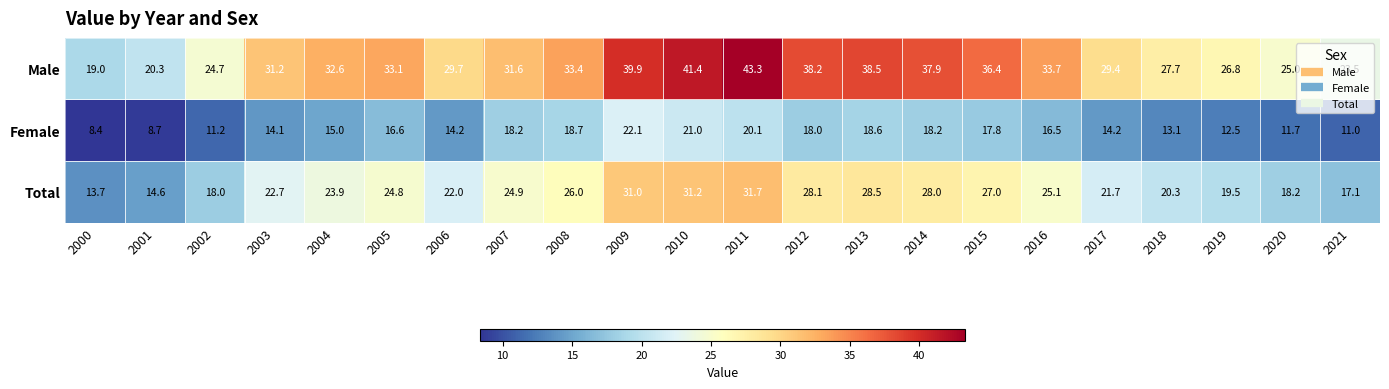

Which series has the widest spread of values?

Male